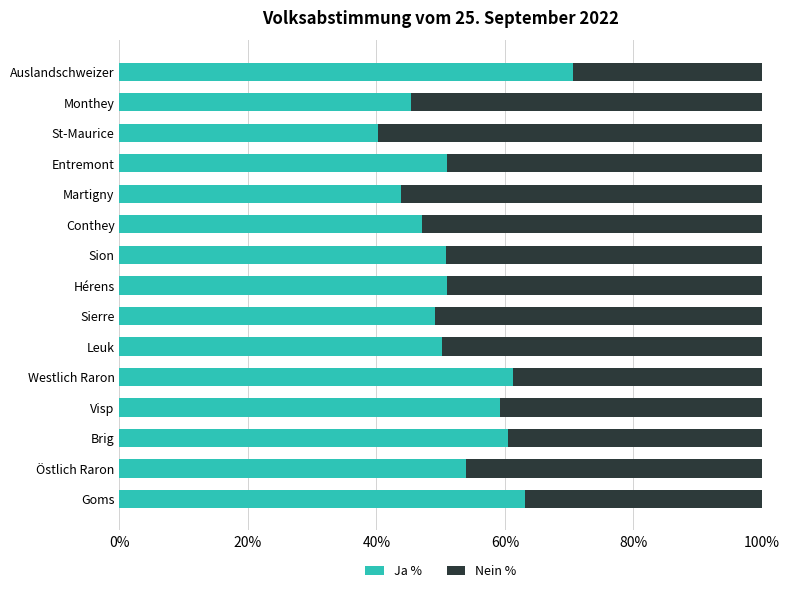

What is the total value across all series at Sierre?

100.0